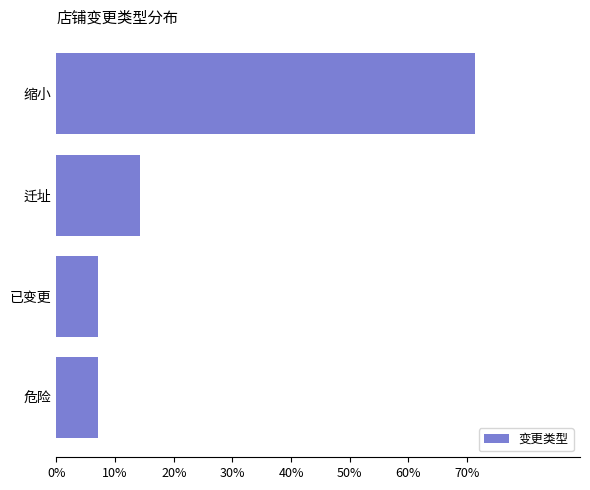

Are the bars horizontal?

Yes